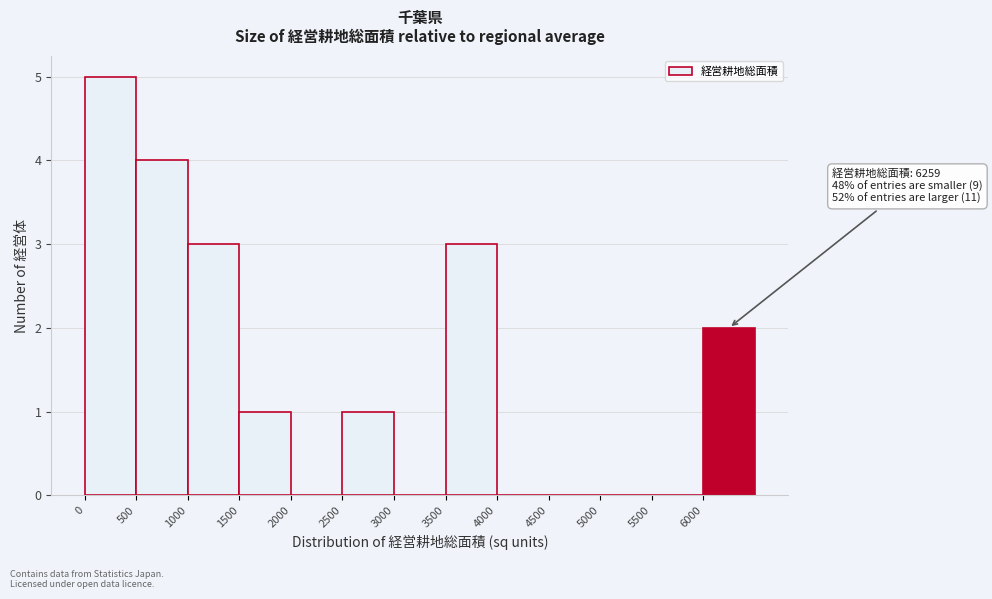

Which range on the x-axis has the tallest bar?

0 to 500